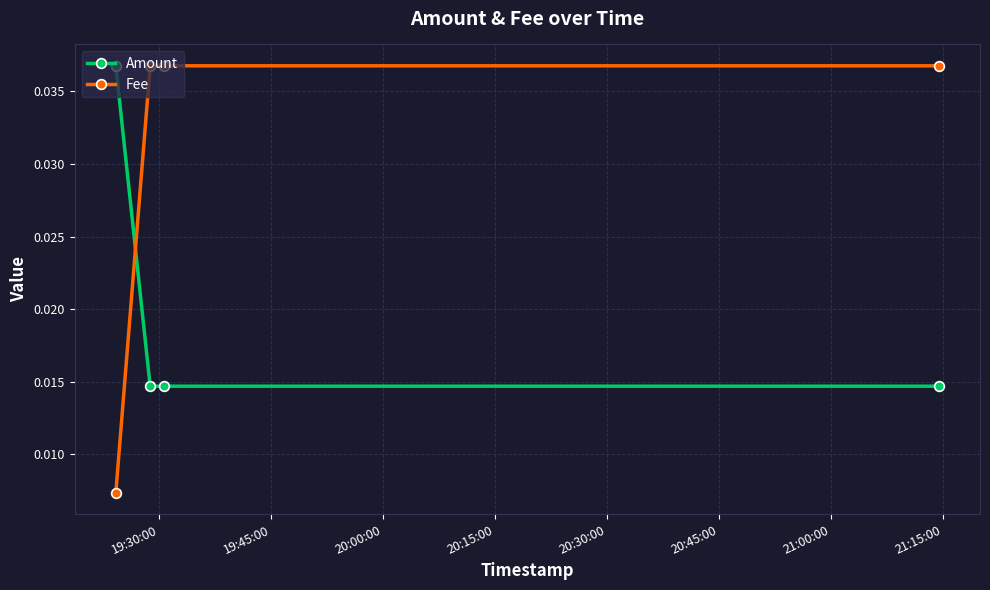

True or false: Amount has more than 2 interior local peaks.

False